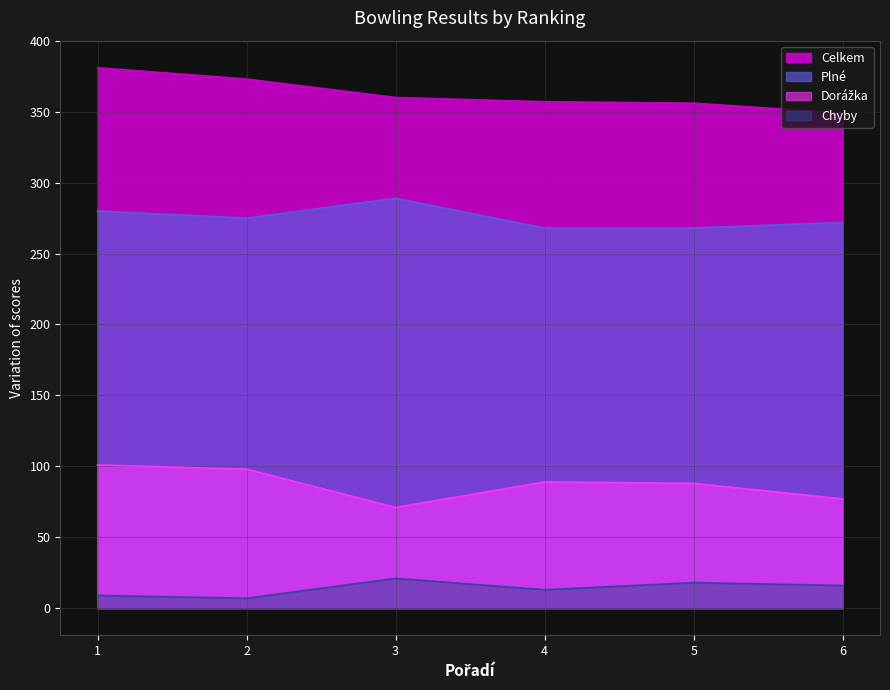

Where is the first local minimum for Dorážka?

3